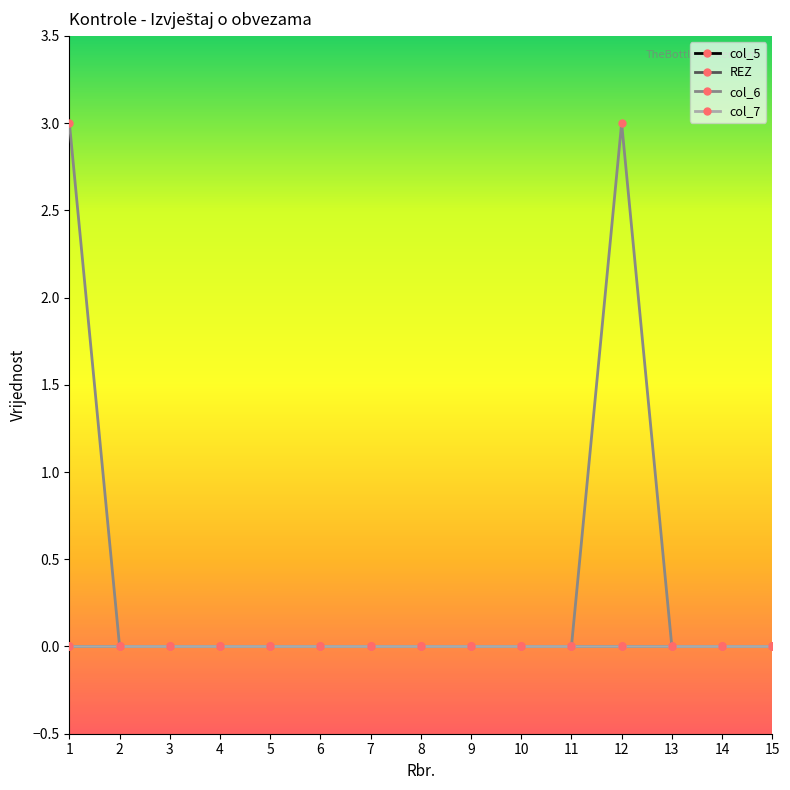

True or false: REZ and col_5 cross at least once.

False